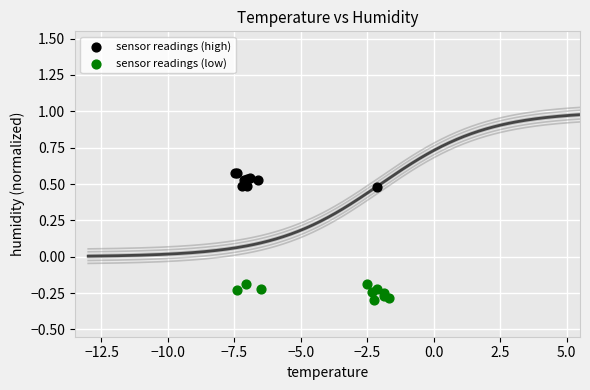

Which series contains the lowest Y value?

sensor readings (low)